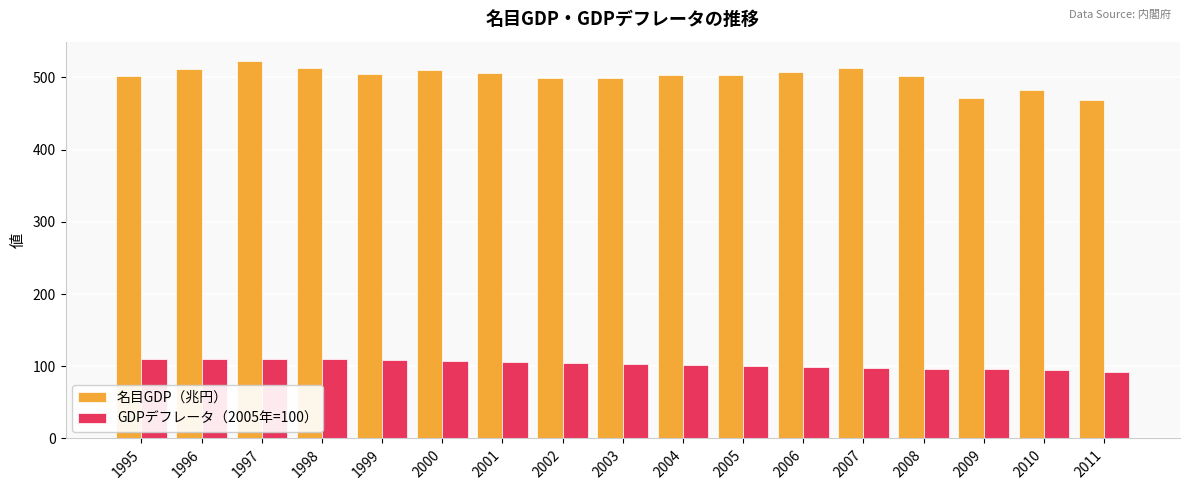

What is the value of the 名目GDP（兆円） bar at the 4th from the left?

512.4